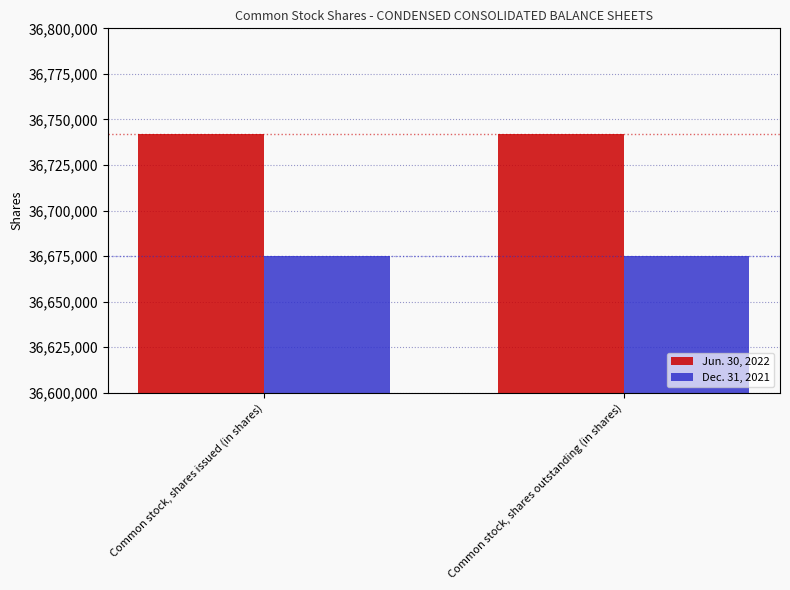

List the series in order of their overall mean, highest first.

Jun. 30, 2022, Dec. 31, 2021